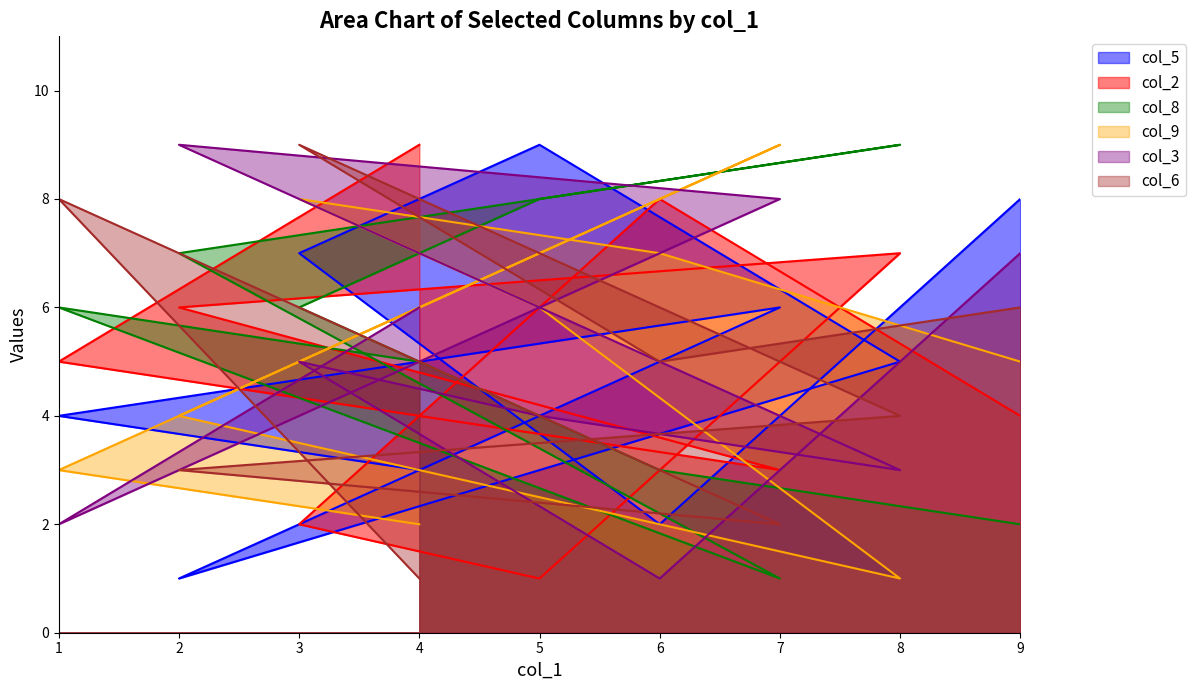

True or false: col_8 and col_9 intersect in this chart.

True